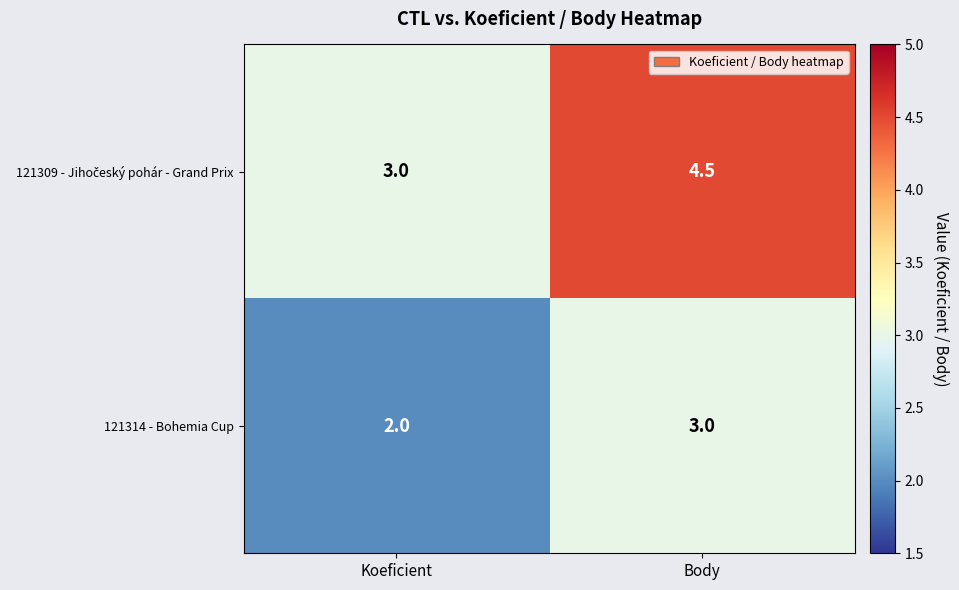

At which category is the sum across all series the highest?

Body